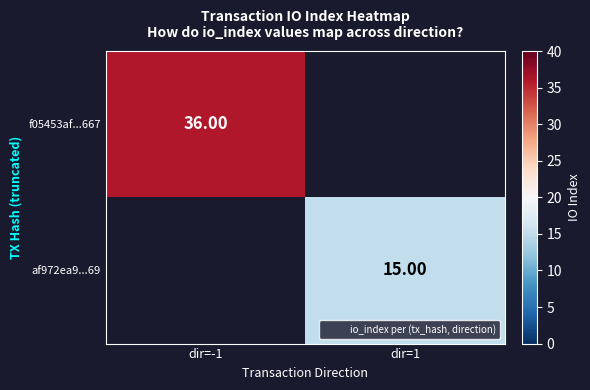

The f05453af...667 series shows 49.7 at dir=-1. True or false?

False